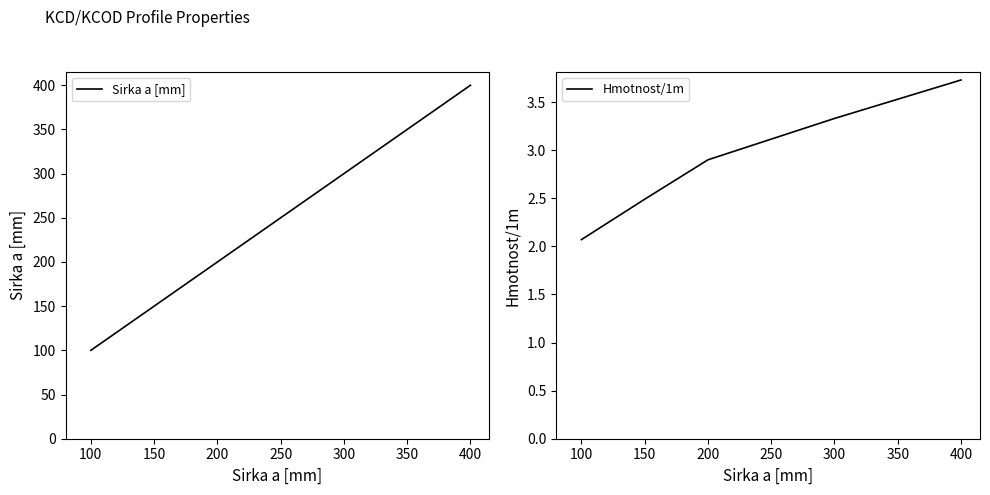

Is it true that Hmotnost/1m equals 3.7 at 400?

True